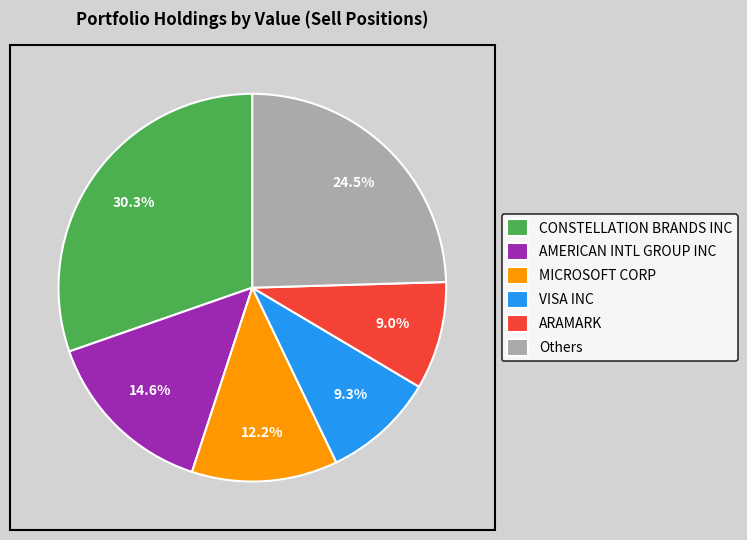

What is the total percentage of VISA INC and ARAMARK?

18.3%